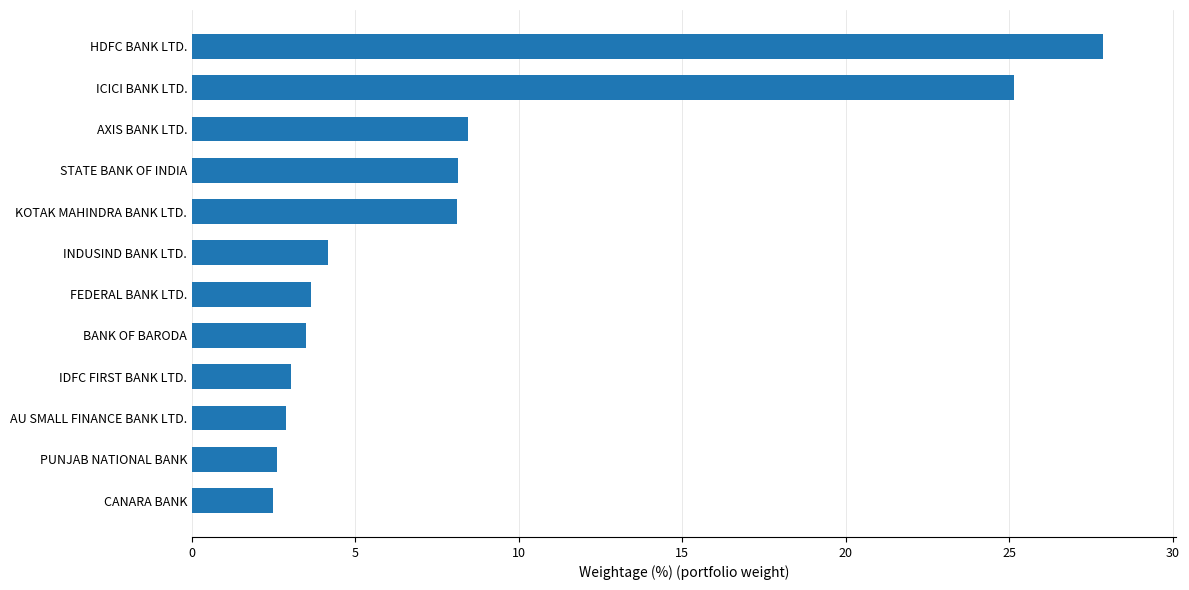

Does the chart contain stacked bars?

No